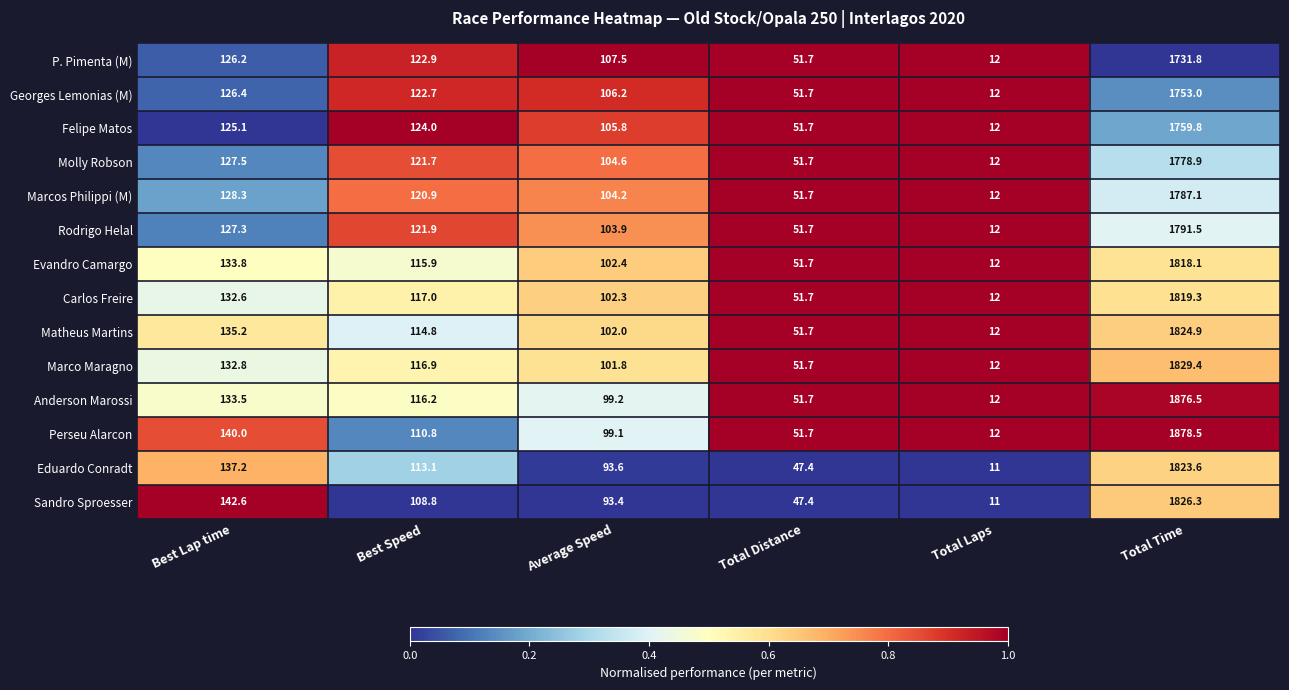

Which category has the highest value across all series?

Total Time